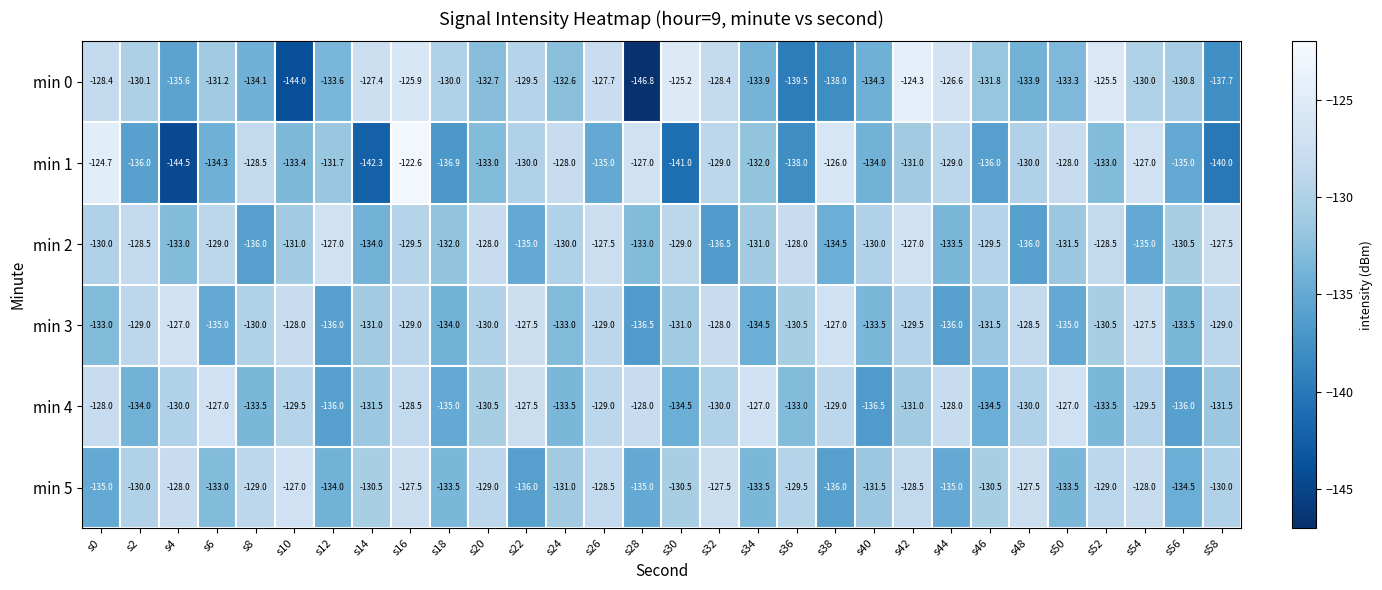

Which category has the lowest value across all series?

s28